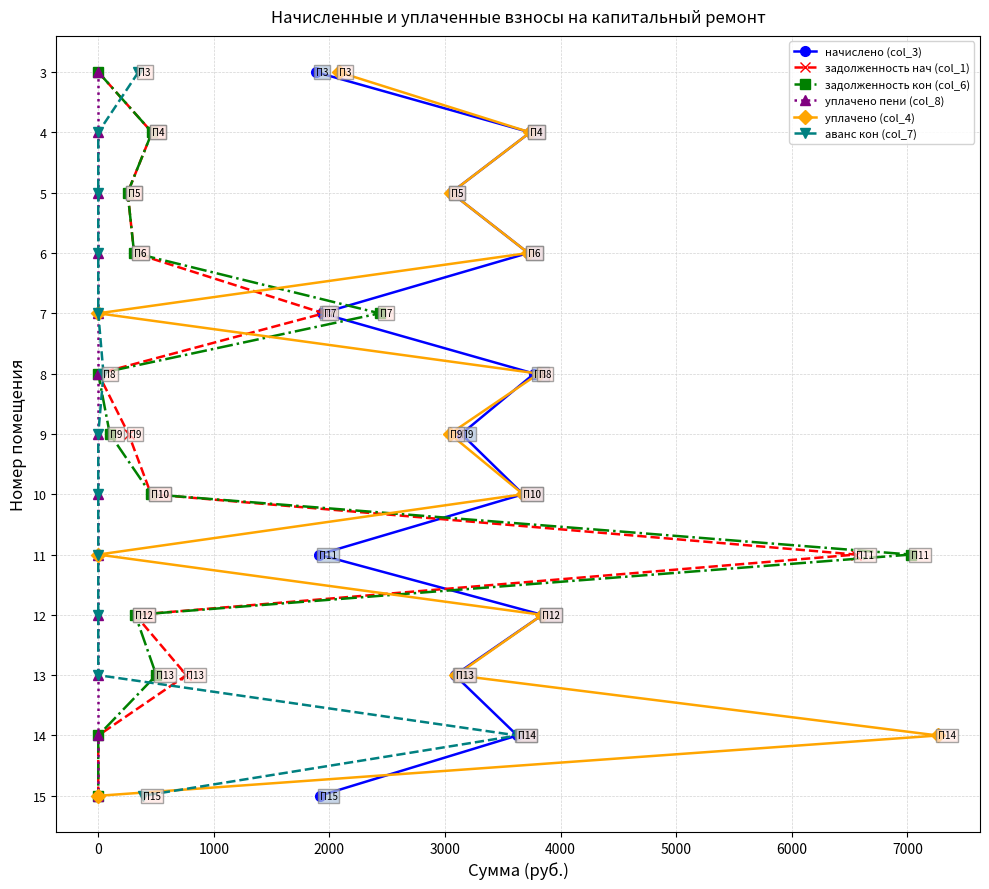

At 3000, list the series in order from smallest to largest.

начислено (col_3), задолженность нач (col_1), задолженность кон (col_6), уплачено пени (col_8), уплачено (col_4), аванс кон (col_7)